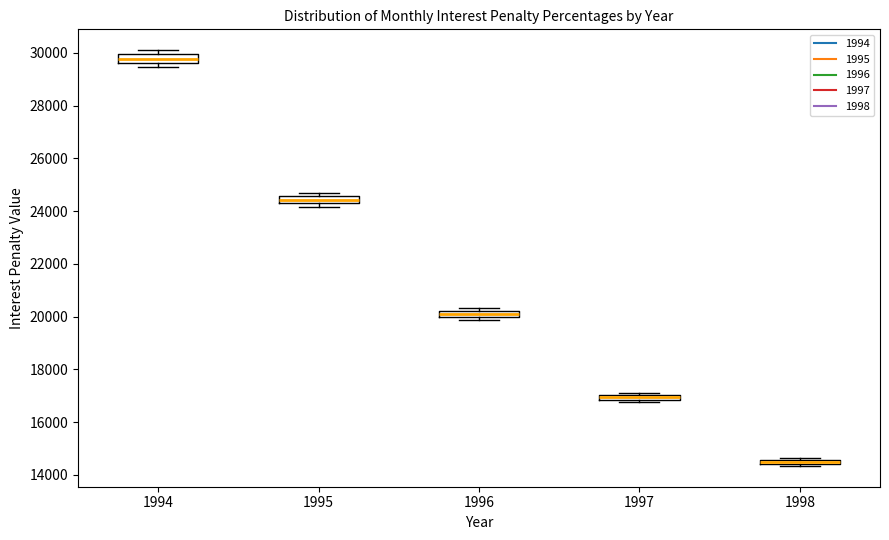

Which box has the highest median line?

1994